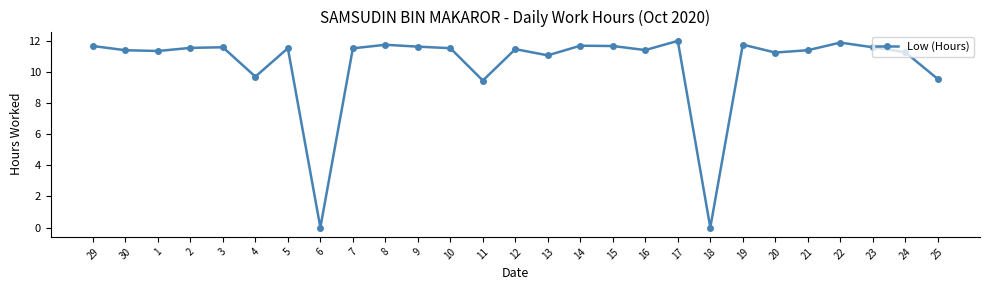

What is the label of the 5th point from the right?

21